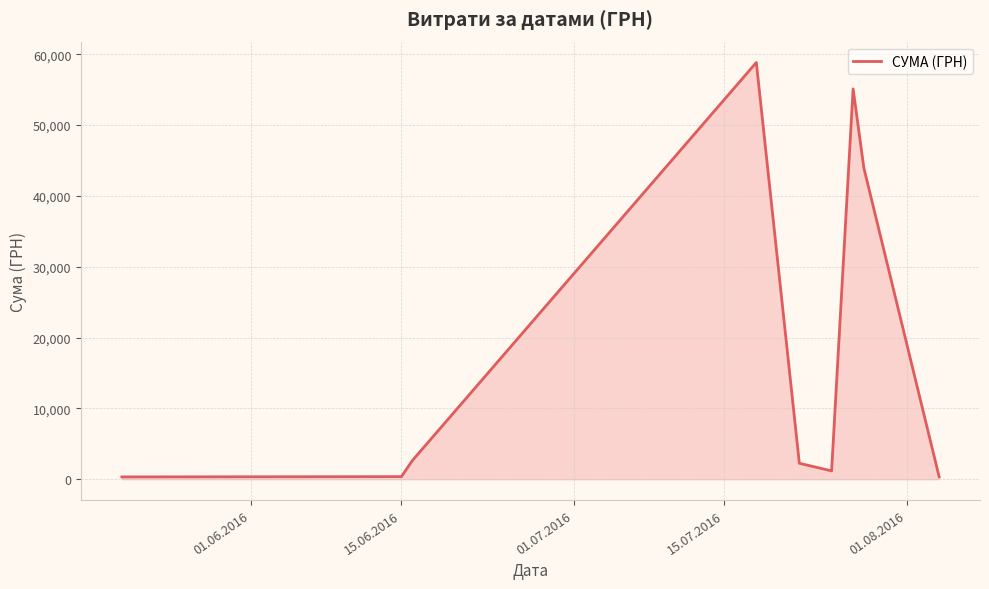

What is the maximum value shown in the chart?

58840.0